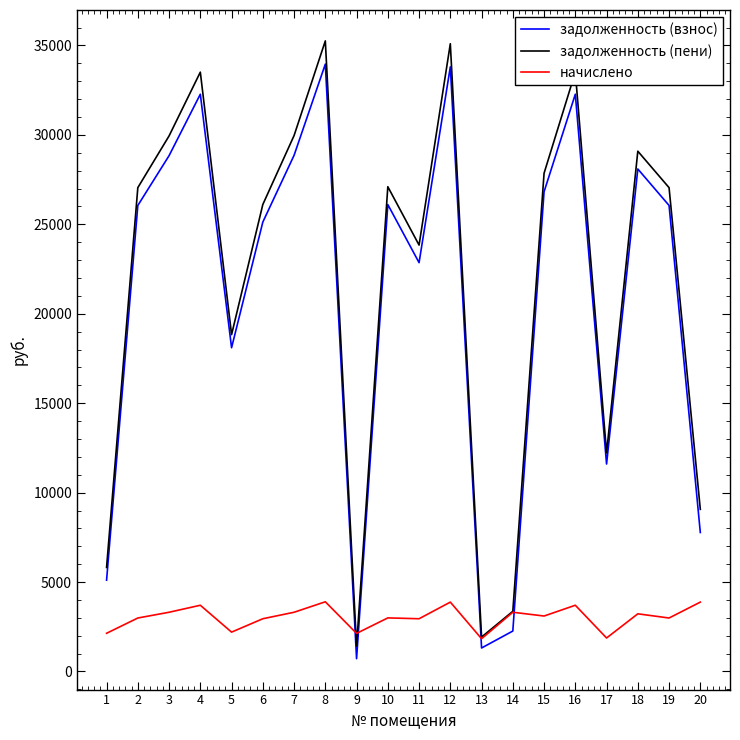

What is the minimum value for задолженность (пени)?

1424.5